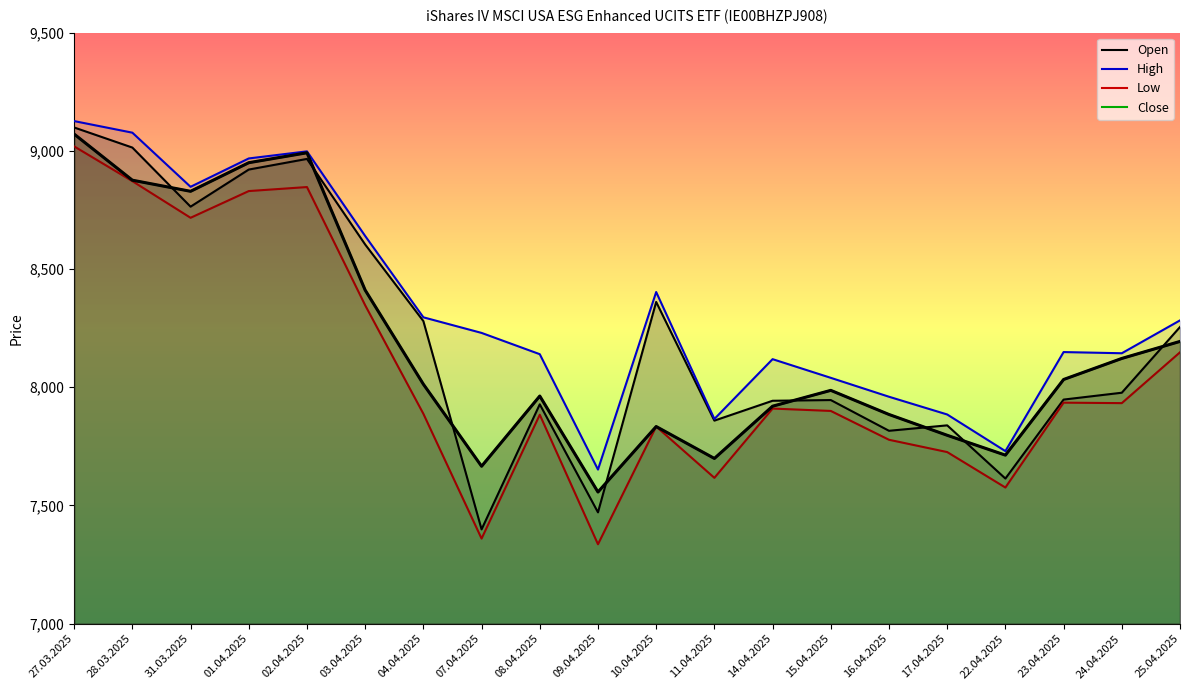

At which label does High reach its minimum?

09.04.2025